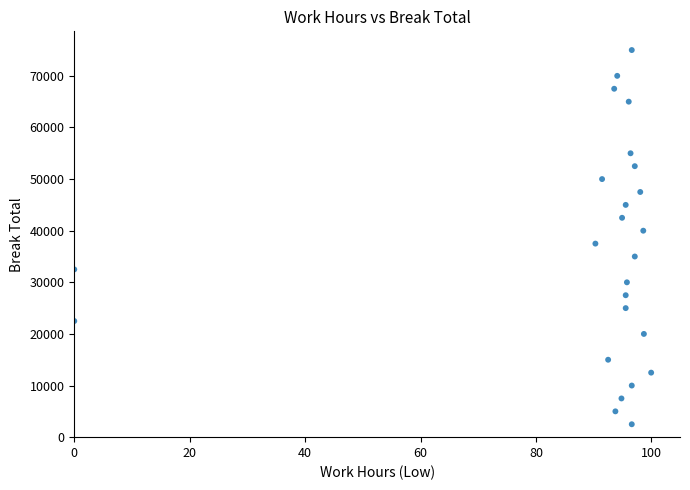

What is the range of Y values (max minus min)?

72500